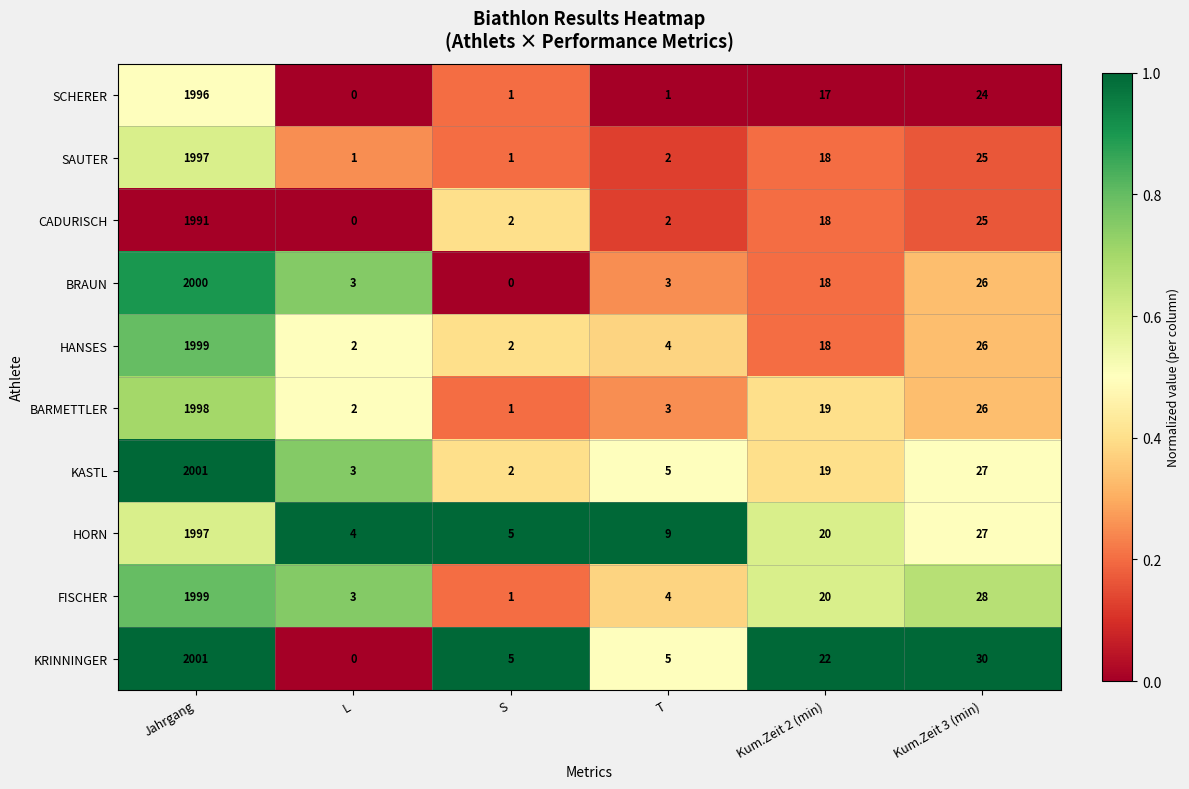

At which label does CADURISCH first exceed 18?

Jahrgang